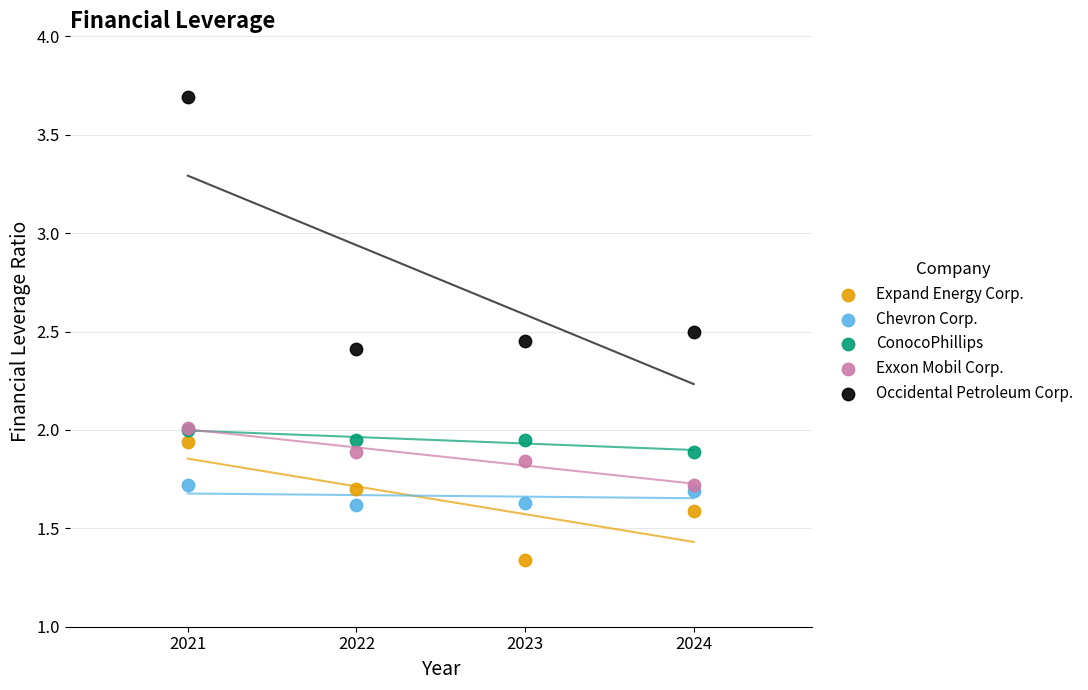

Which series has the largest Y range (max minus min)?

Occidental Petroleum Corp.